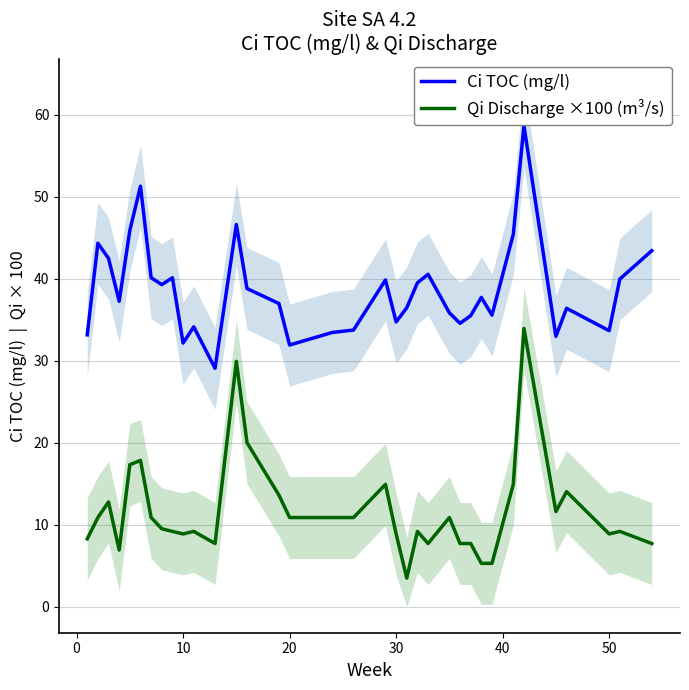

What is the average value of the Qi Discharge ×100 (m³/s) series?

11.6